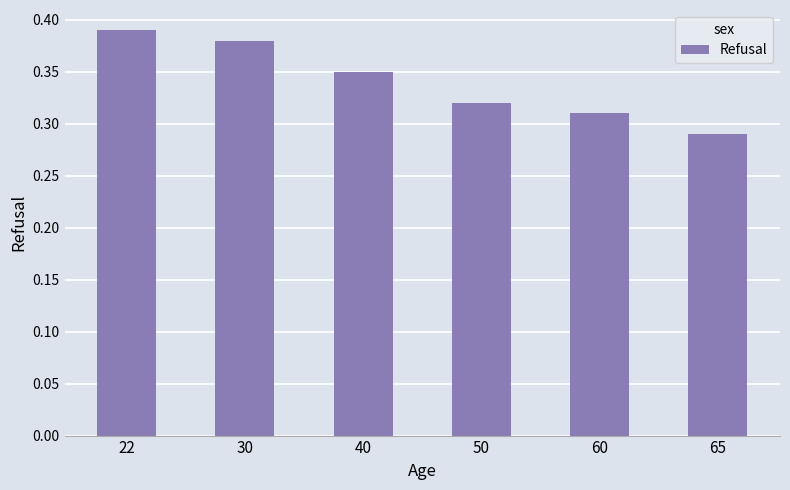

What is the difference between the maximum and minimum values?

0.1